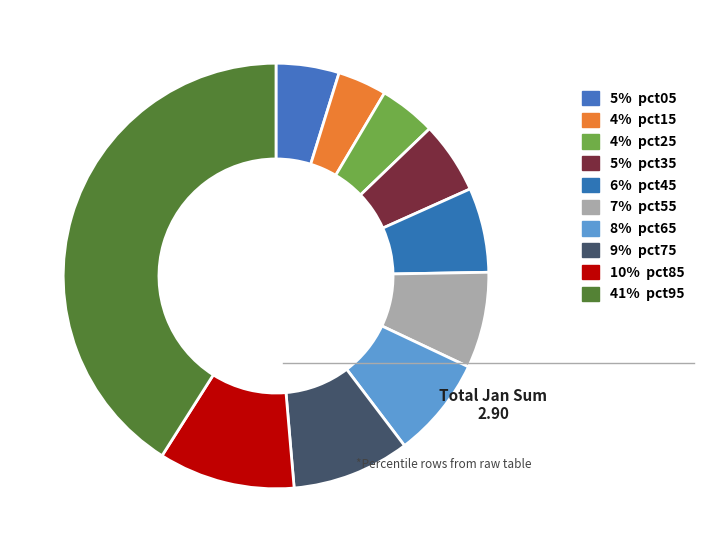

Count the number of slices in the pie.

10